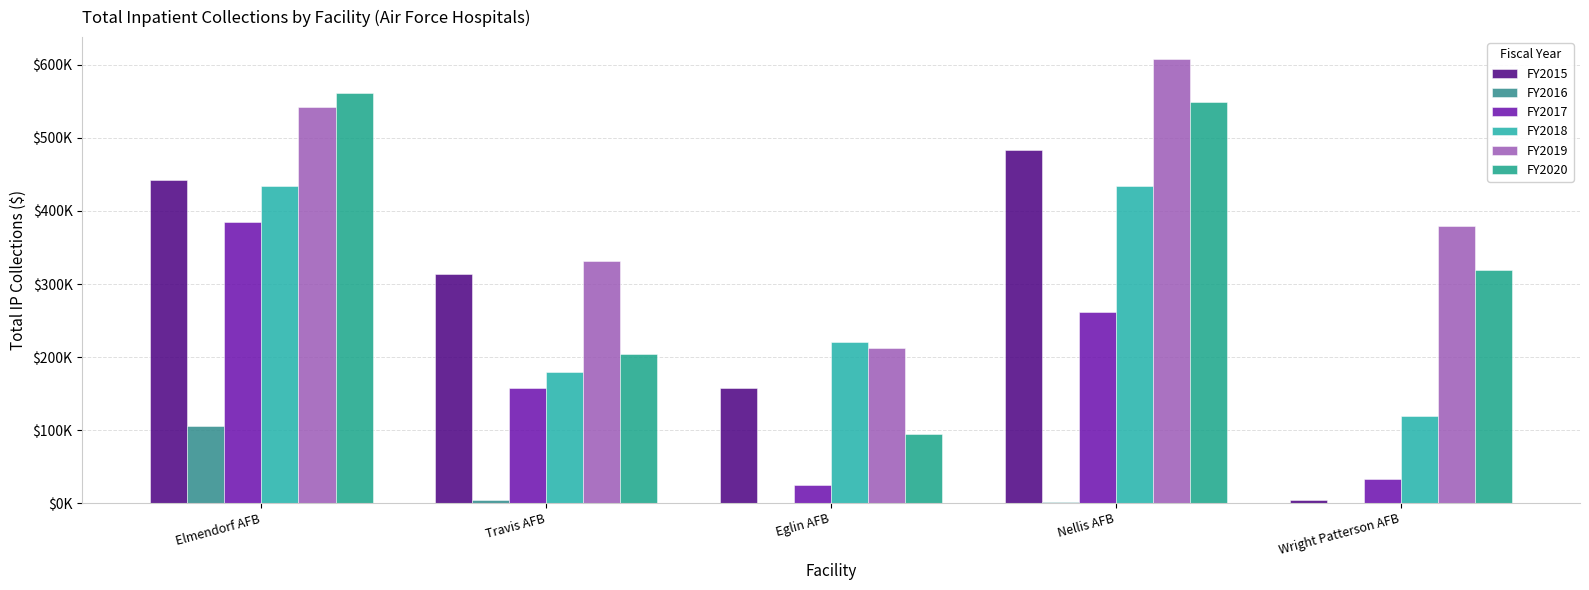

What is the sum of the FY2017 values at Travis AFB and Eglin AFB?

181625.1